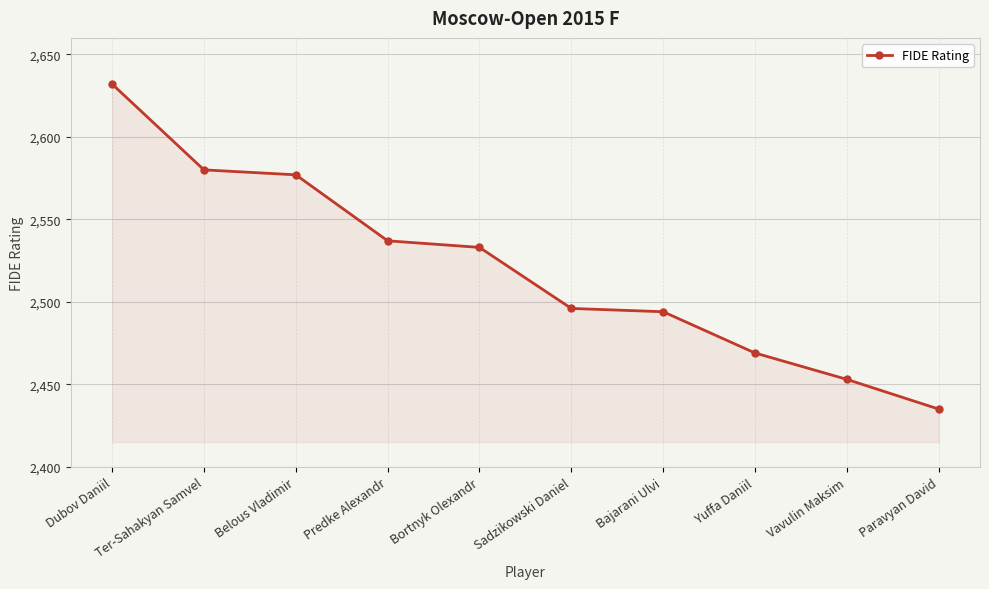

The chart shows a value of 2435 at Paravyan David. True or false?

True